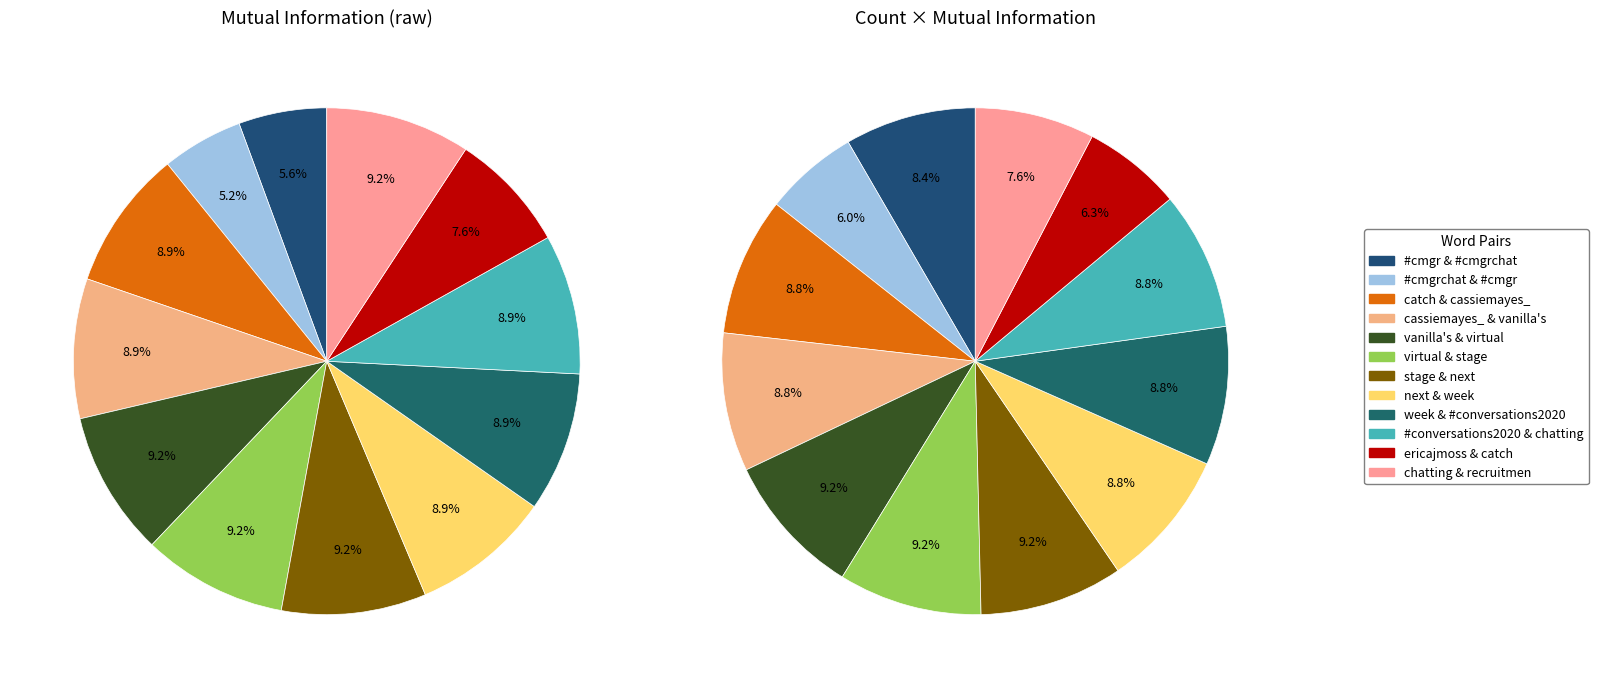

To the nearest percent, what portion does week & #conversations2020 represent?

9%